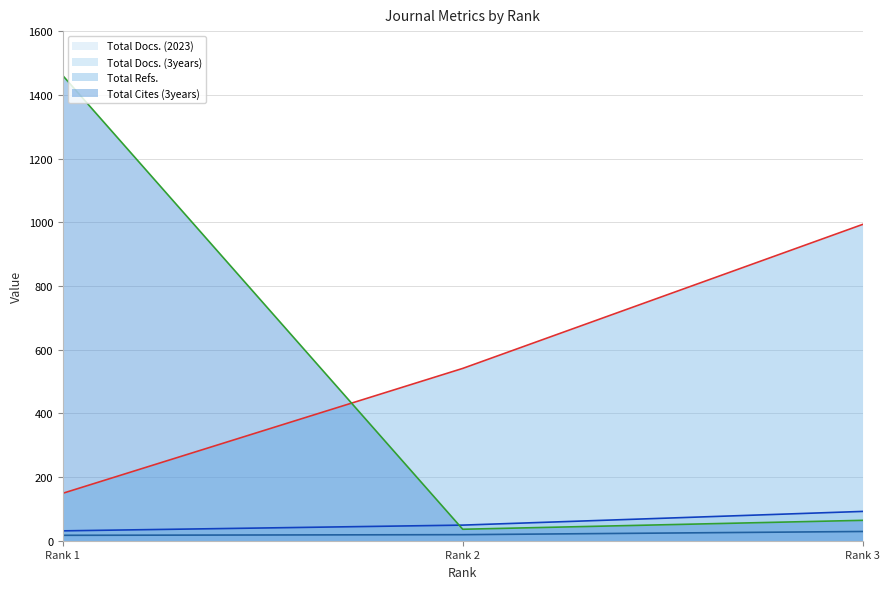

How many values in the Total Docs. (3years) series are below 49?

1